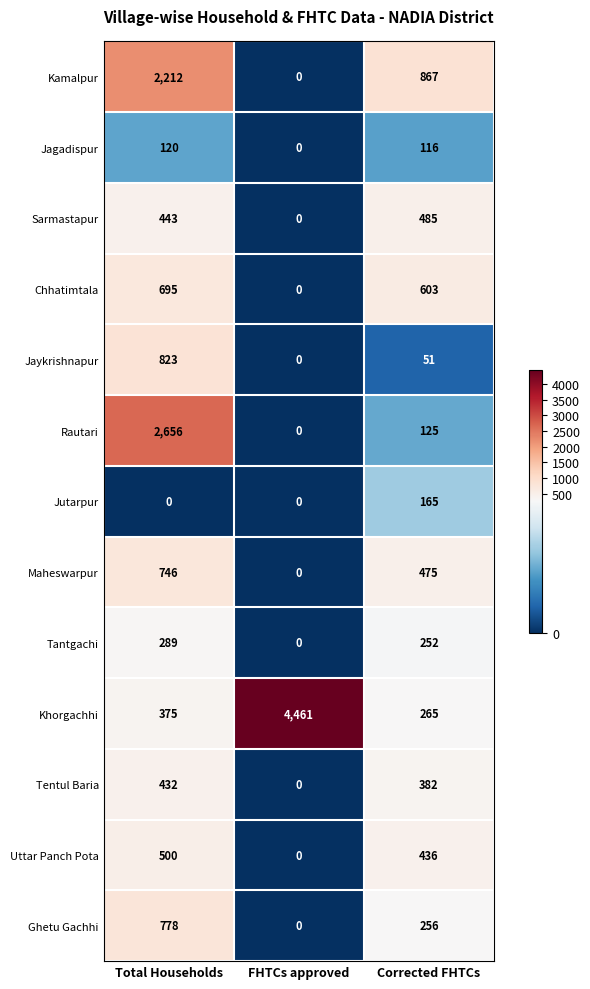

What is the sum of all Khorgachhi values?

5101